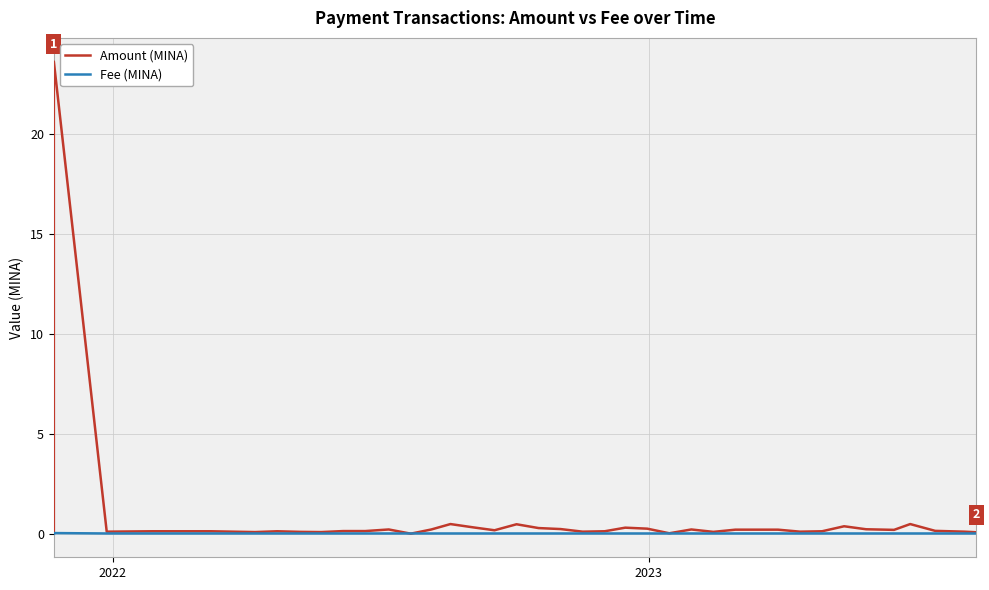

What is the difference between the maximum and second lowest values in the Amount (MINA) series?

23.6